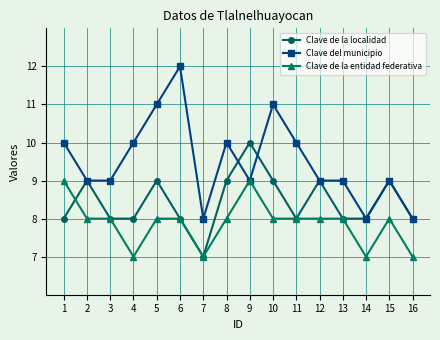

What is the value of the Clave de la localidad point at the 5th from the left?

9